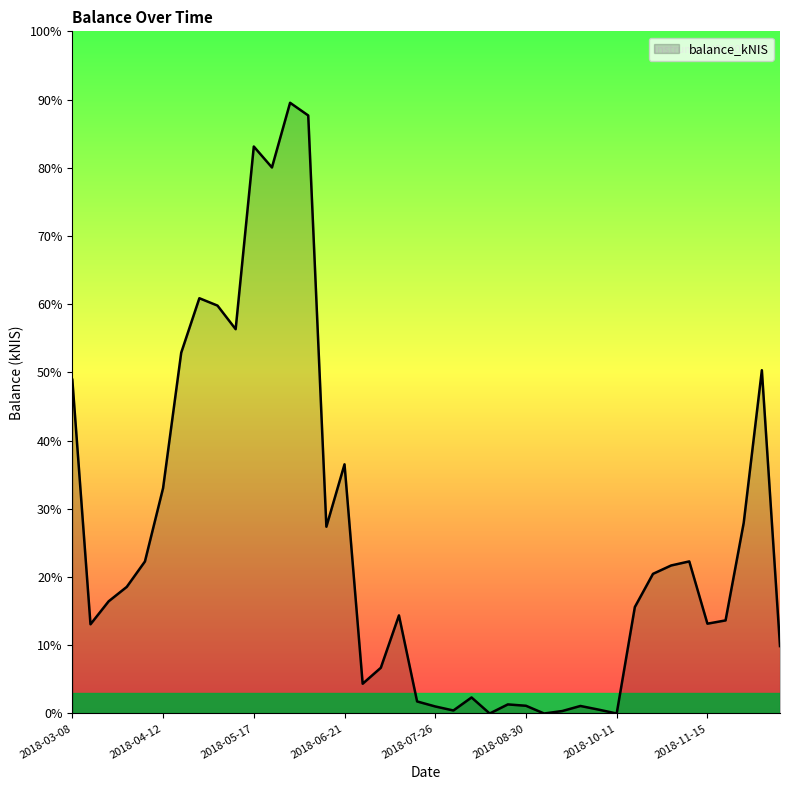

Reading left to right, list all the values displayed in this chart.

2018-03-08=2201.3	2018-03-15=588.5	2018-03-22=740.0	2018-03-29=835.3	2018-04-04=1002.8	2018-04-12=1486.7	2018-04-17=2380.0	2018-04-26=2739.4	2018-05-03=2690.8	2018-05-10=2535.2	2018-05-17=3740.2	2018-05-24=3601.9	2018-05-31=4028.7	2018-06-07=3945.0	2018-06-14=1232.2	2018-06-21=1643.7	2018-06-28=196.4	2018-07-05=301.6	2018-07-12=647.1	2018-07-19=79.5	2018-07-26=46.4	2018-08-02=19.9	2018-08-09=105.8	2018-08-16=0.0	2018-08-23=59.9	2018-08-30=51.1	2018-09-06=0.0	2018-09-20=16.3	2018-09-27=49.7	2018-10-04=25.7	2018-10-11=0.0	2018-10-18=702.2	2018-10-25=921.2	2018-11-01=976.5	2018-11-08=1003.3	2018-11-15=592.5	2018-11-22=614.1	2018-11-29=1257.7	2018-12-06=2264.5	2018-12-13=444.8